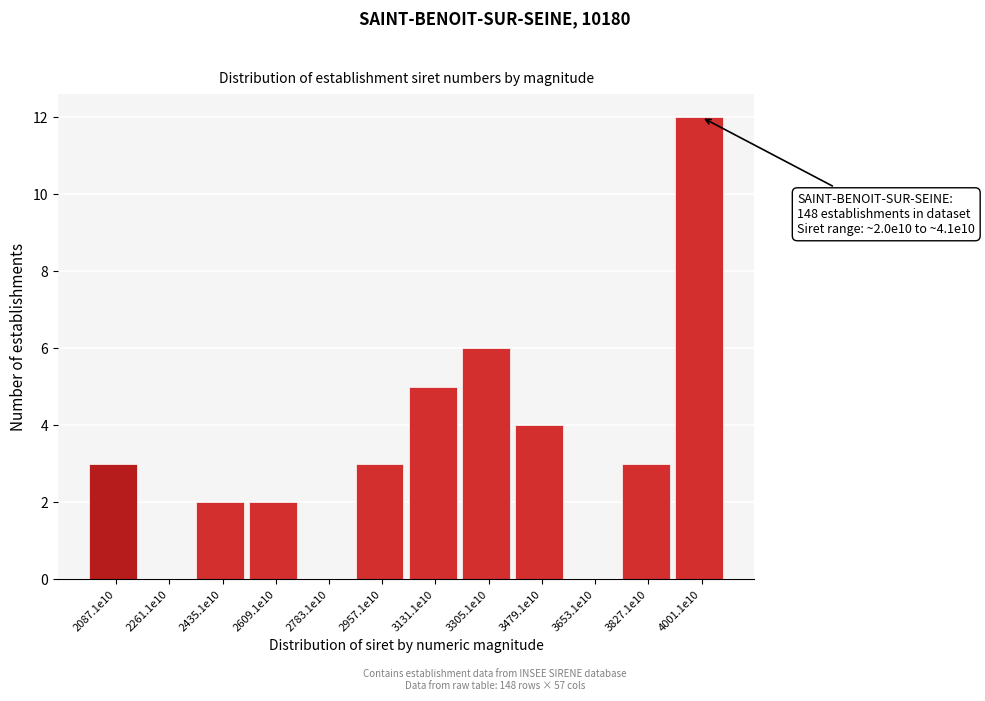

Reading left to right, what are all the values shown in this chart?

2087.1e10=3	2261.1e10=0	2435.1e10=2	2609.1e10=2	2783.1e10=0	2957.1e10=3	3131.1e10=5	3305.1e10=6	3479.1e10=4	3653.1e10=0	3827.1e10=3	4001.1e10=12